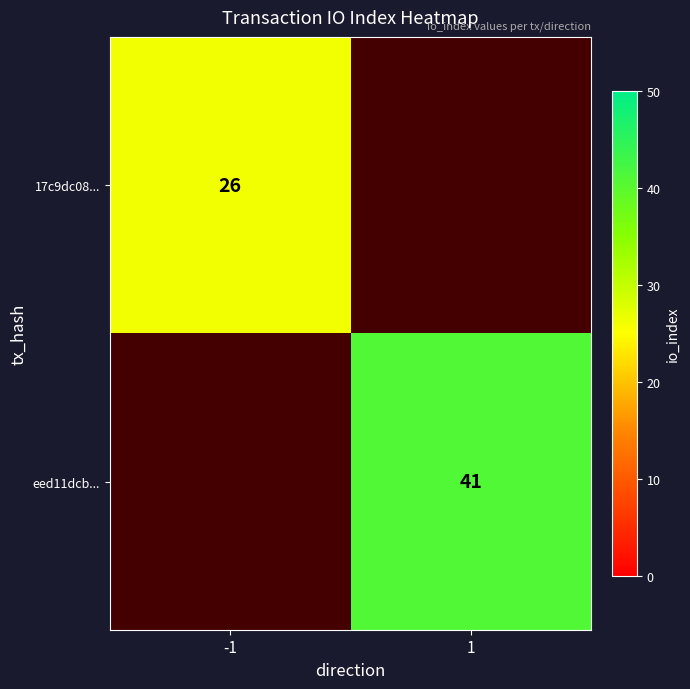

Is it true that eed11dcb... equals 41 at 1?

True